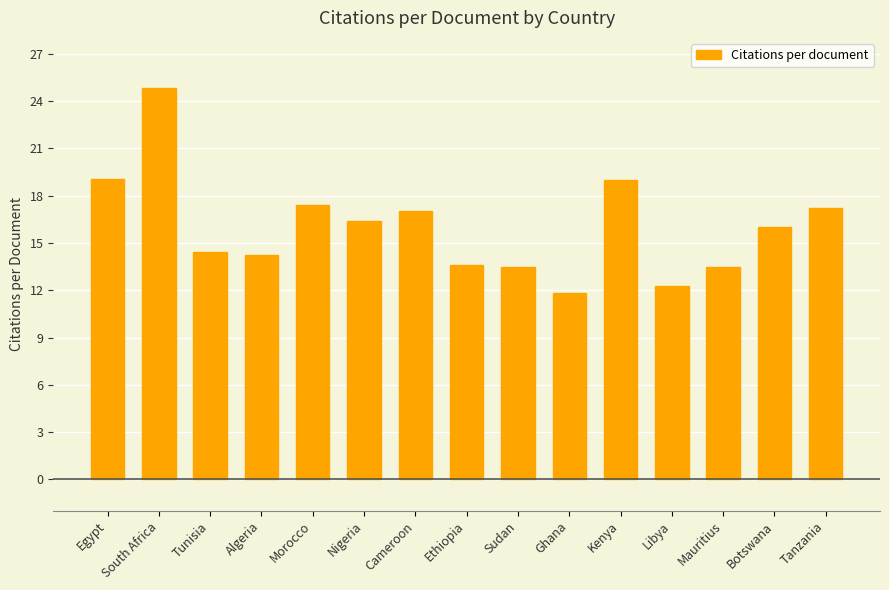

Which category has the lowest value across all series?

Ghana